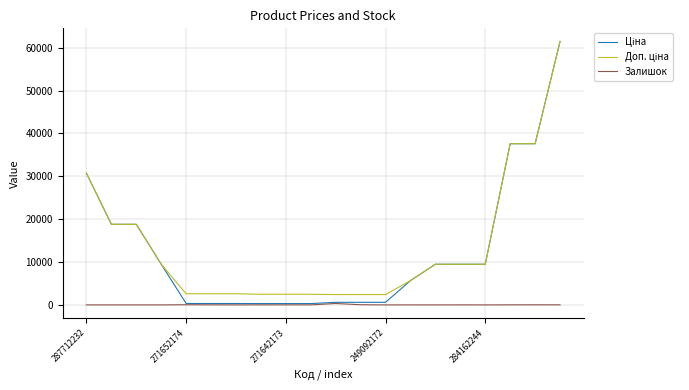

What is the greatest value displayed?

61434.3